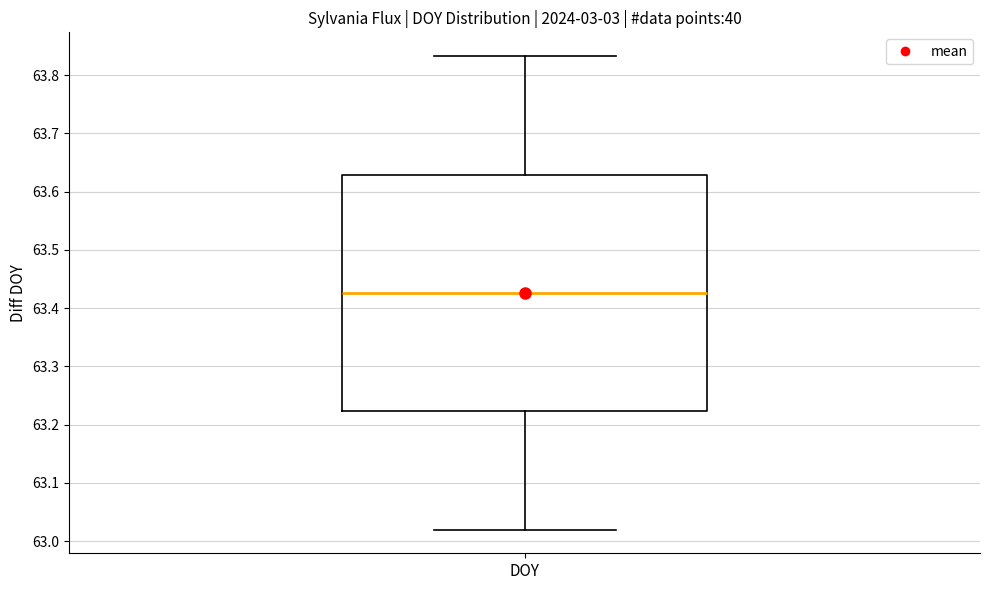

Where does the upper whisker of the box for DOY end on the y-axis? The values are not printed on the chart, so give them approximately, as read against the axis.

63.83